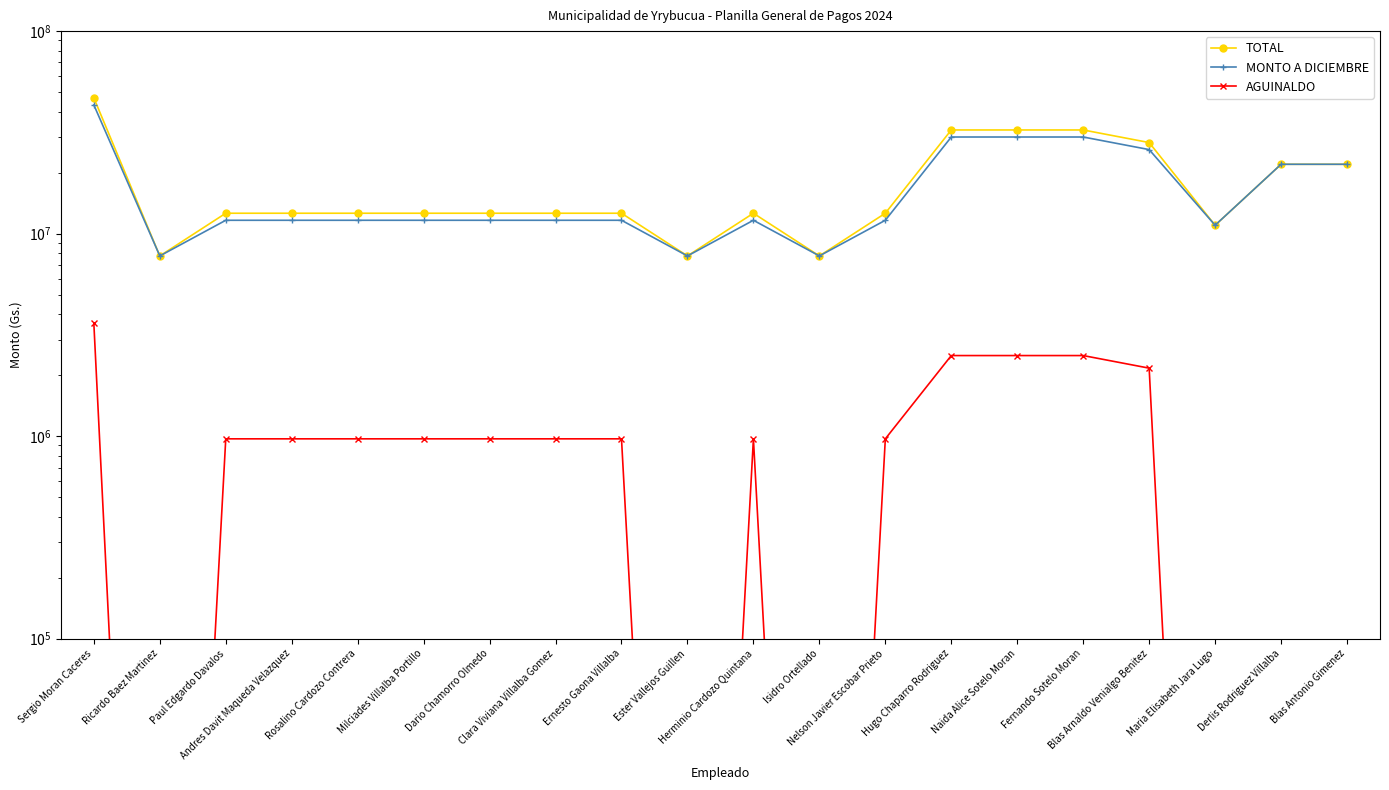

Where is the first local minimum for MONTO A DICIEMBRE?

Ricardo Baez Martinez